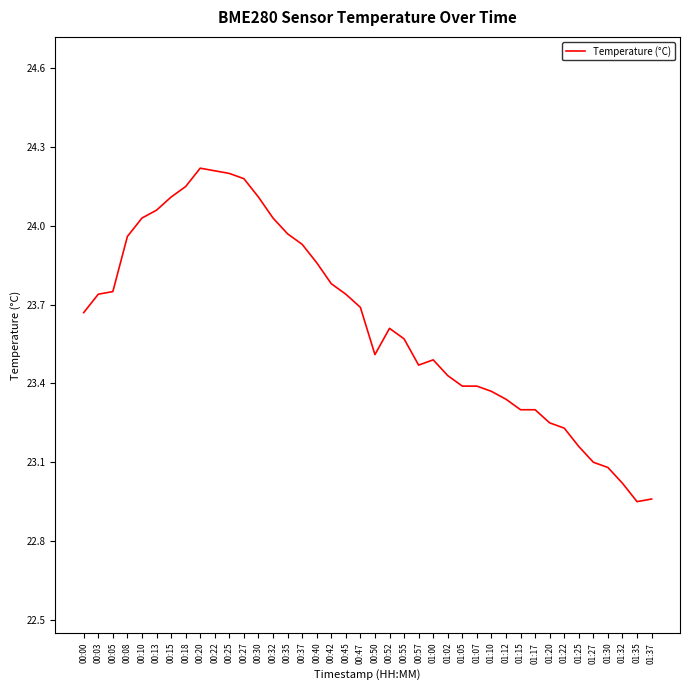

Does the chart display data point markers on the line(s)?

No